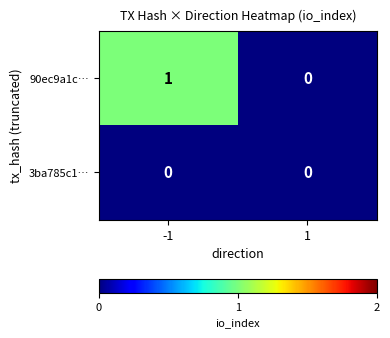

Which series has the widest spread of values?

90ec9a1c…